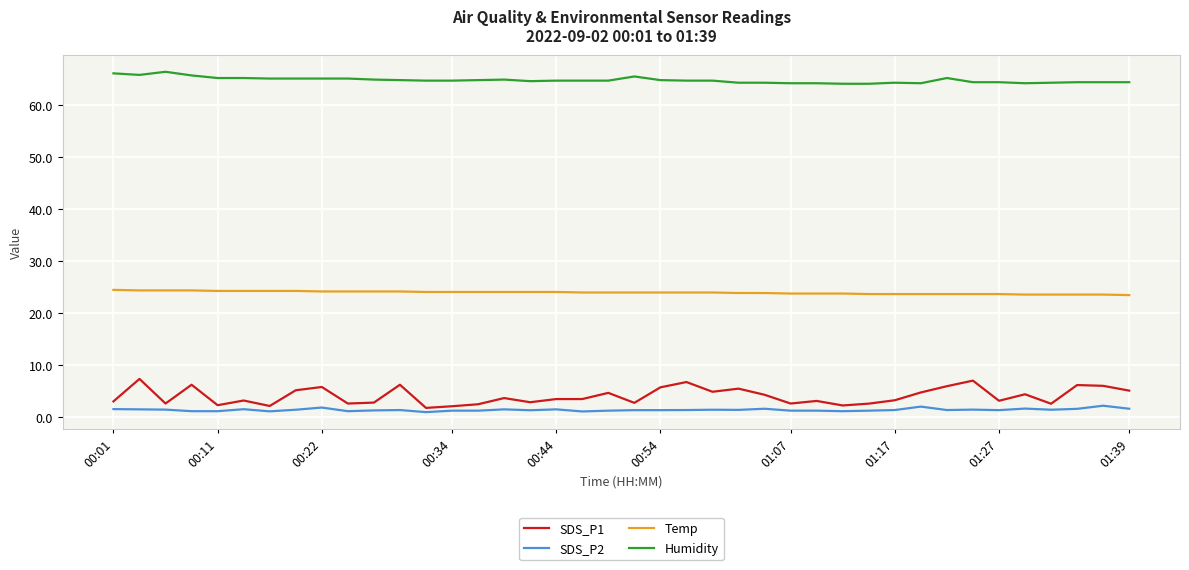

List the series in order of their peak value, highest first.

Humidity, Temp, SDS_P1, SDS_P2